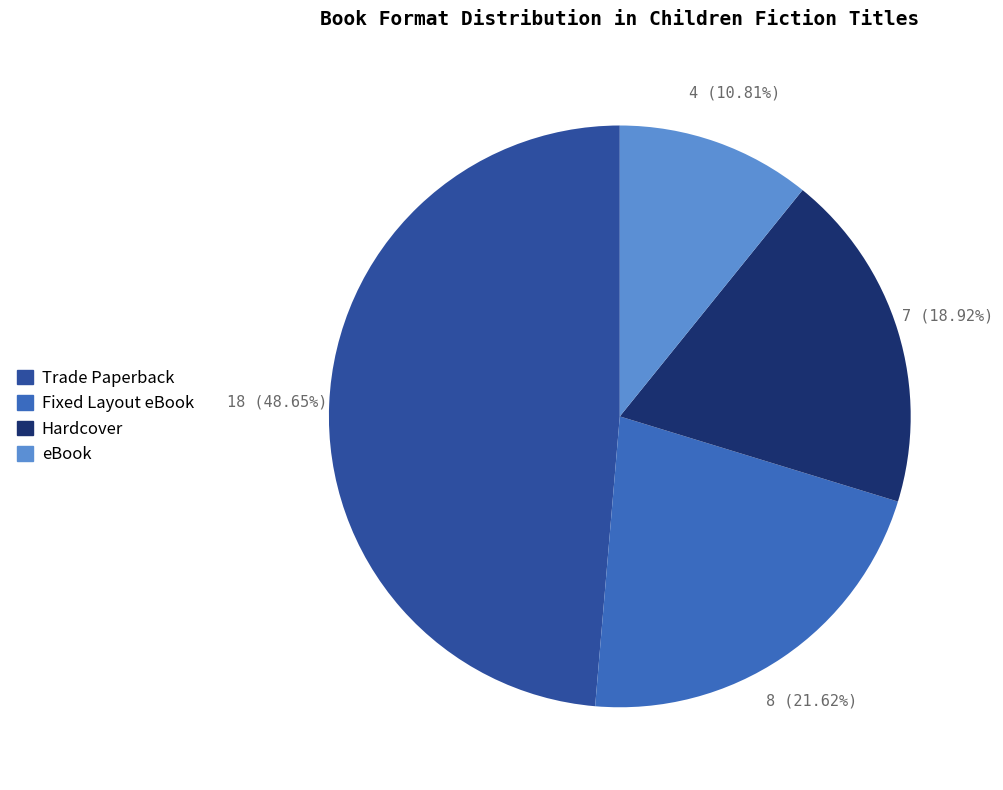

Rank the categories by value from lowest to highest.

eBook, Hardcover, Fixed Layout eBook, Trade Paperback